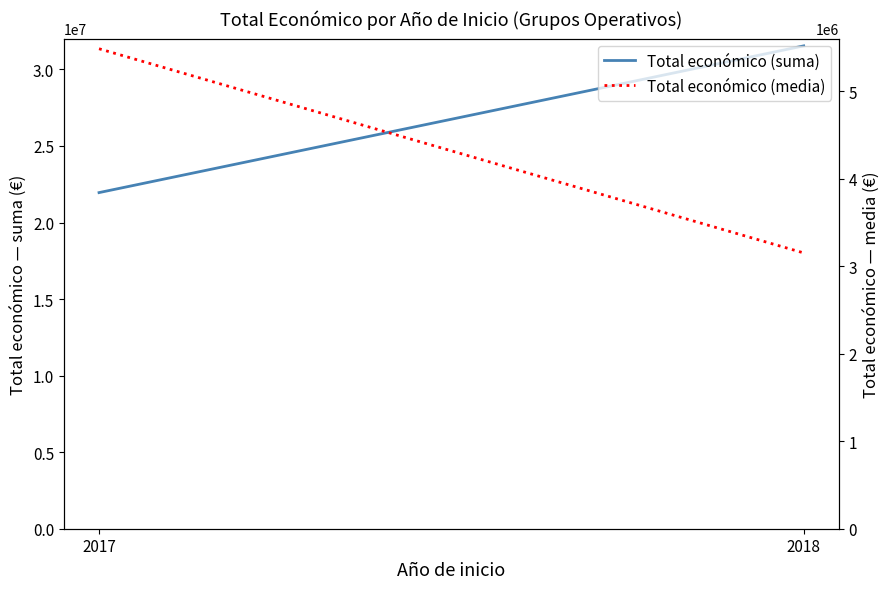

At which label does Total económico (media) first exceed 5488538?

2017